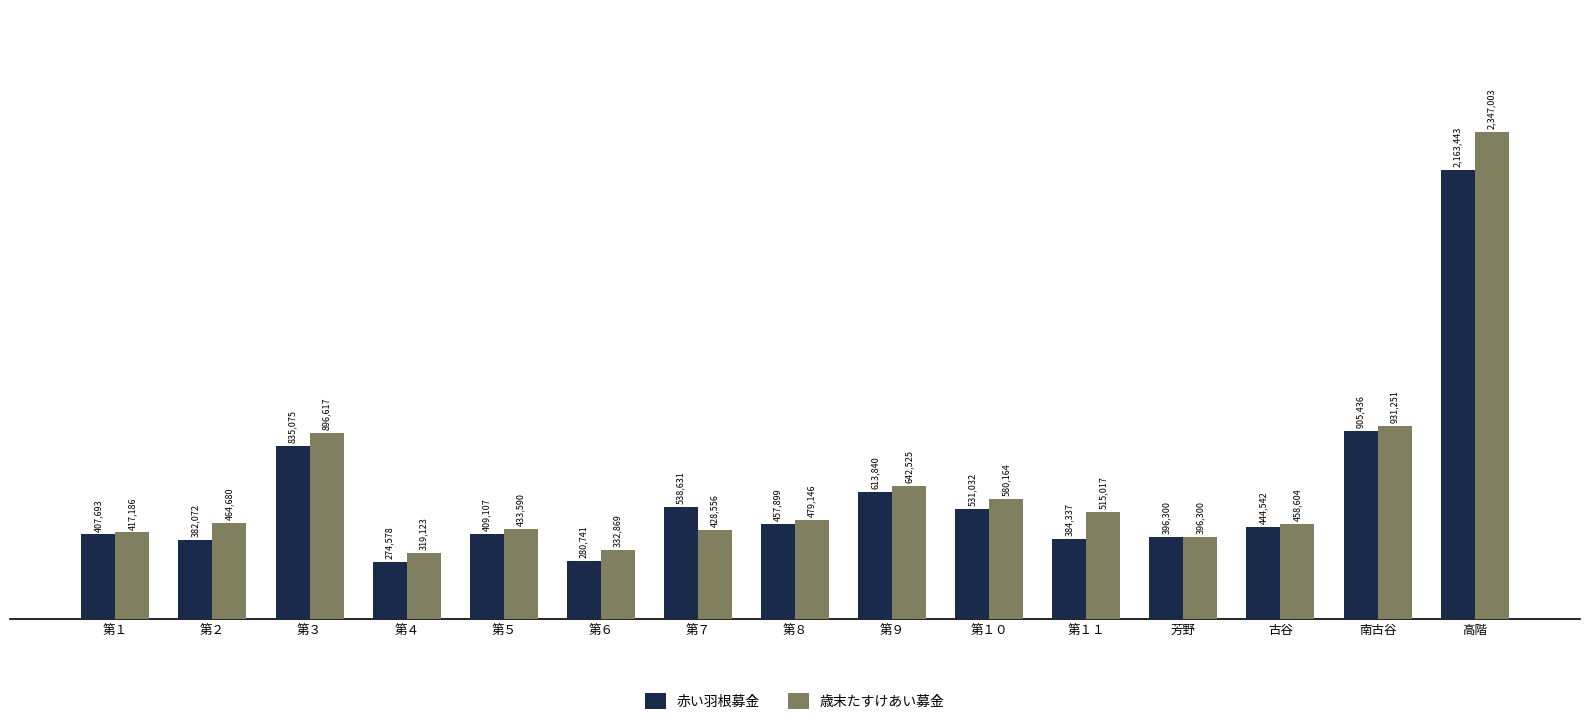

What are all the series names shown in the legend?

赤い羽根募金, 歳末たすけあい募金